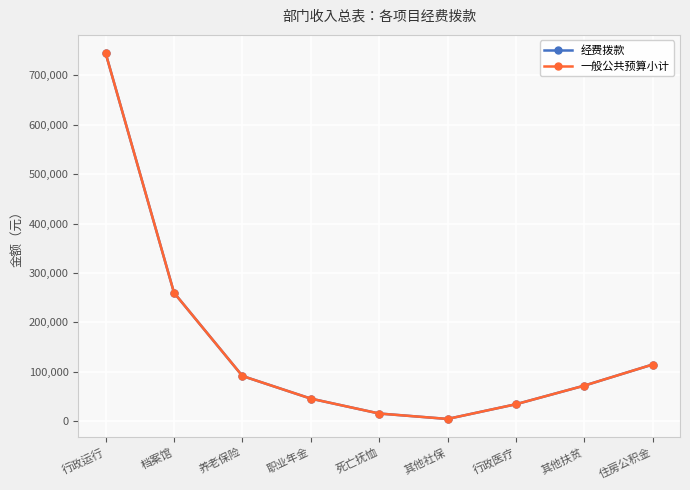

True or false: 一般公共预算小计 has more than 0 interior local peaks.

False